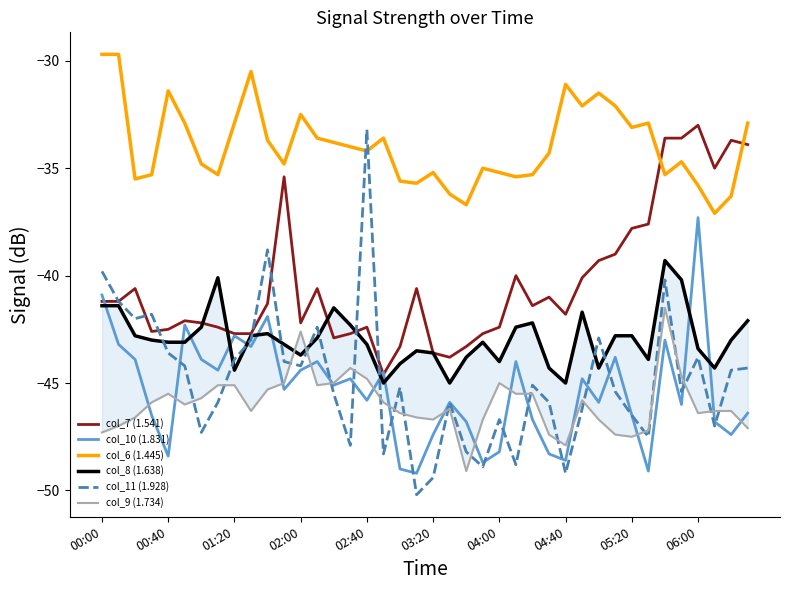

True or false: col_8 (1.638) and col_6 (1.445) intersect in this chart.

False